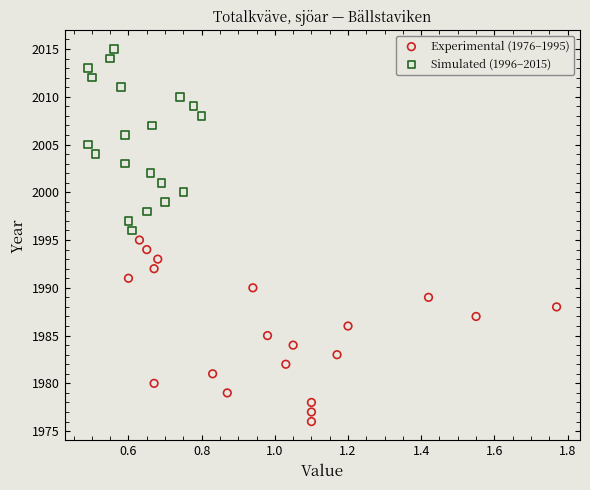

Which series contains the highest Y value?

Simulated (1996–2015)